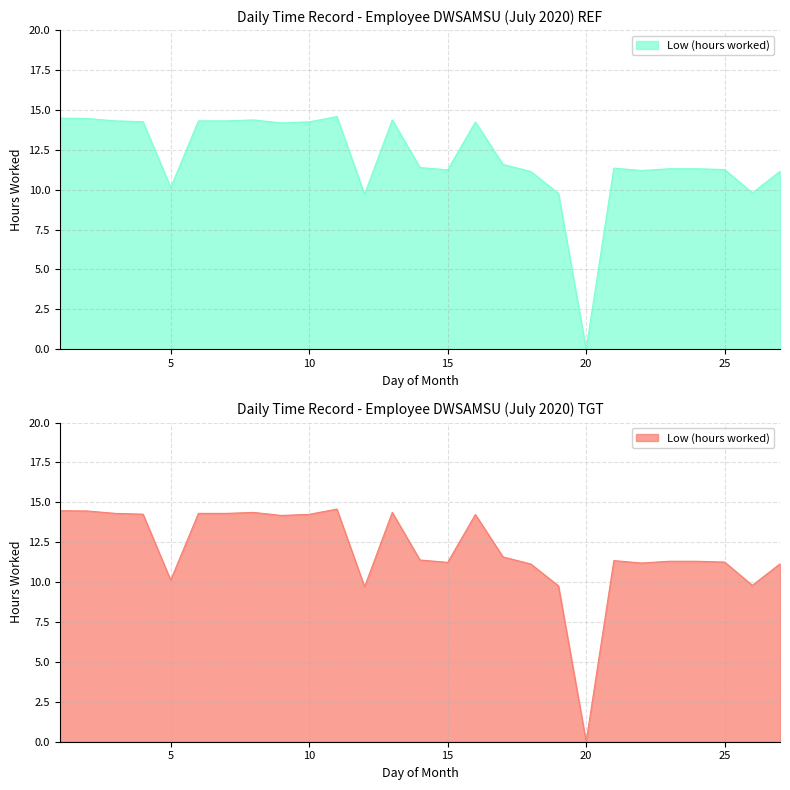

How many categories are shown in the chart?

27